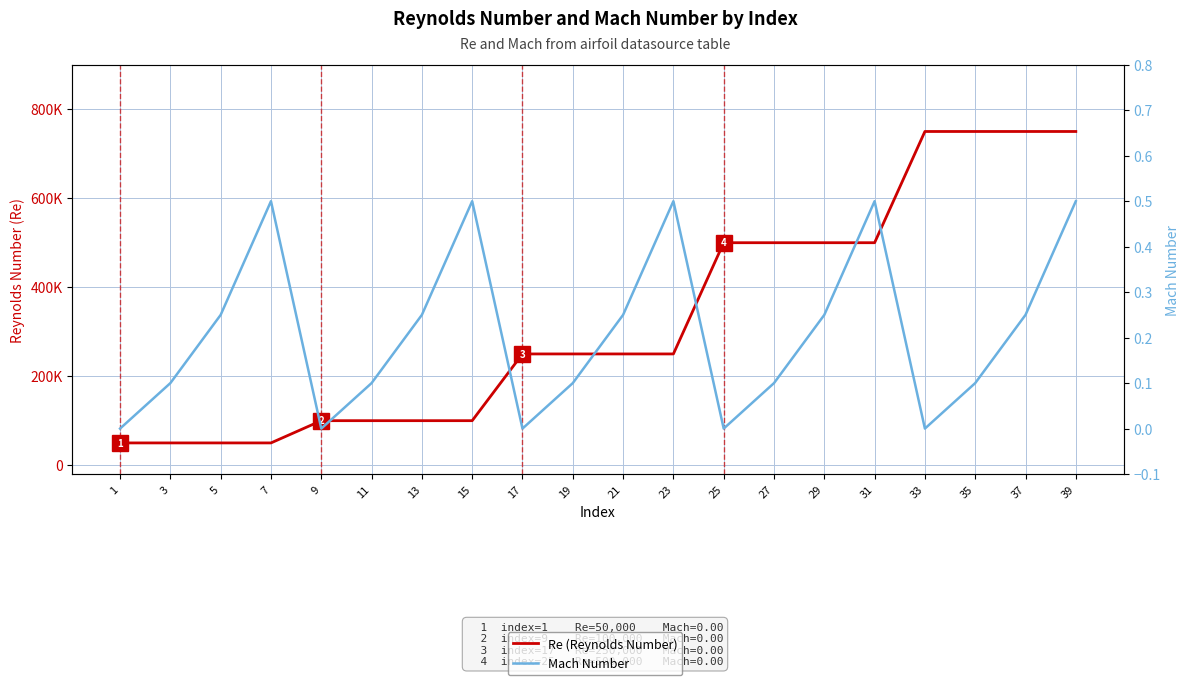

Rank the series by their maximum value, from highest to lowest.

Re (Reynolds Number), Mach Number